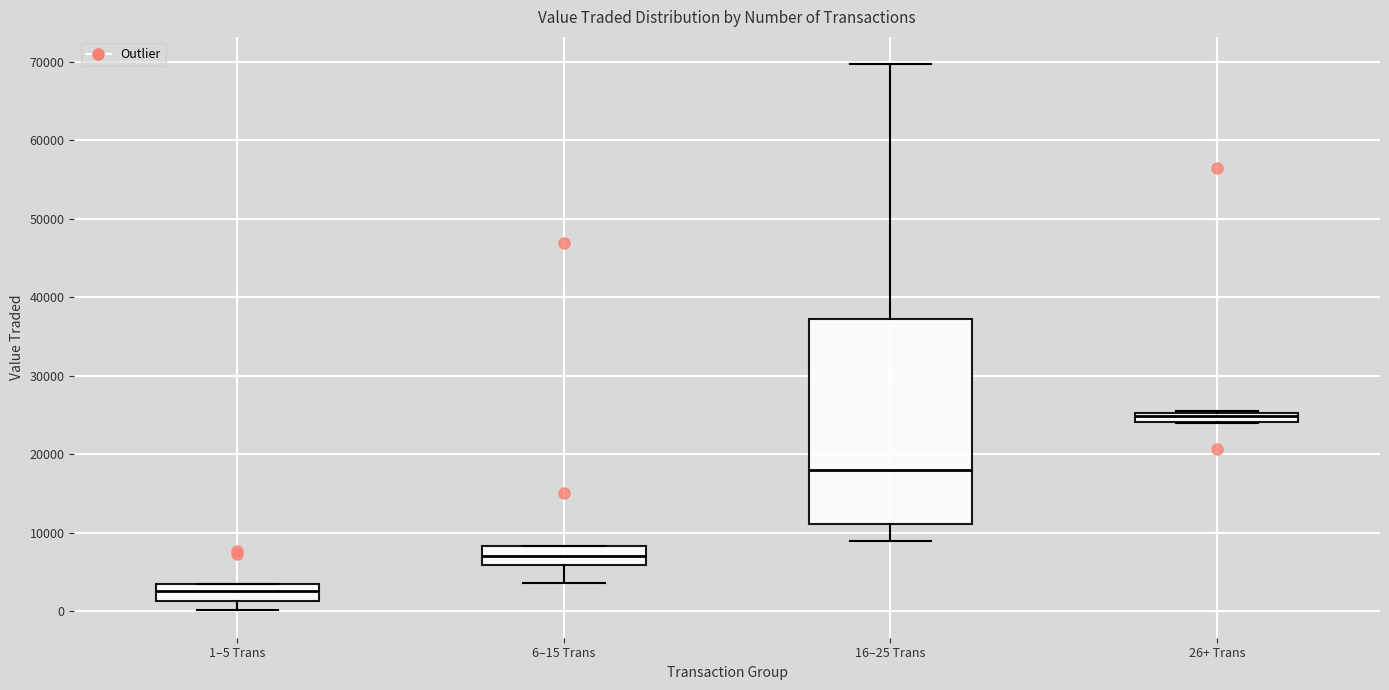

Which box's median line is the highest?

26+ Trans